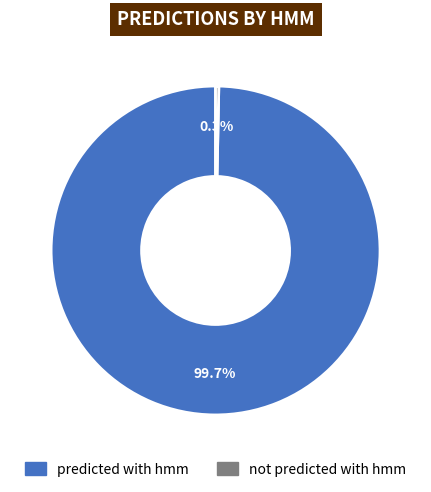

Which slice is the smallest?

not predicted with hmm